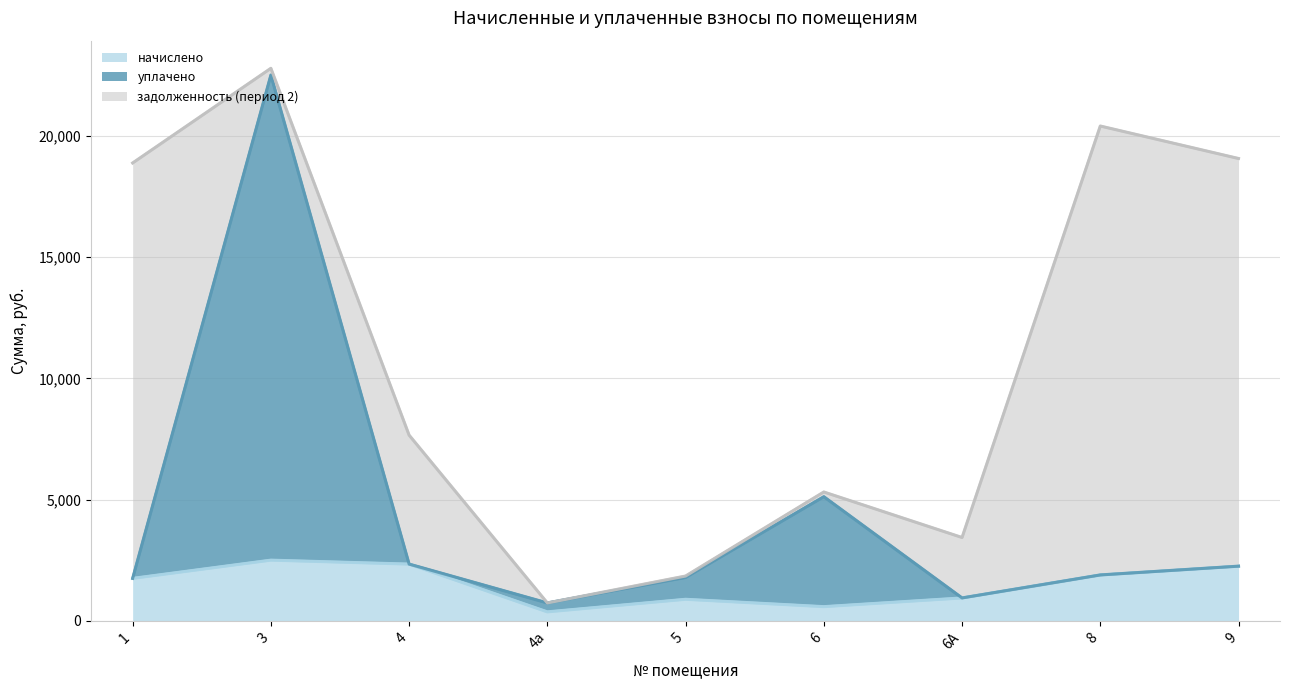

What is the total value across all series at 9?

19068.7